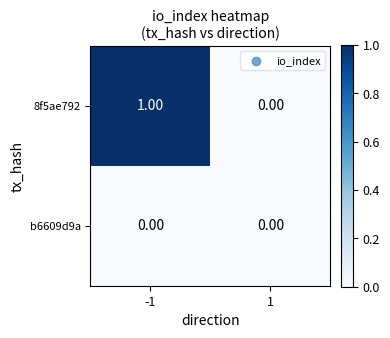

Which series changed the most between -1 and 1?

8f5ae792